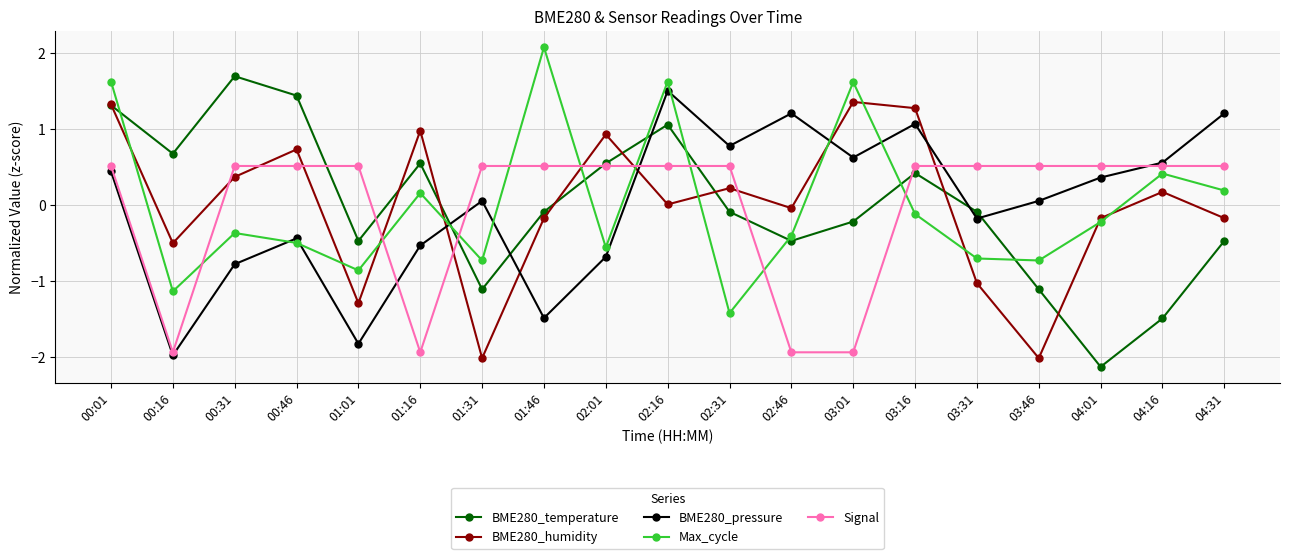

How many values in the BME280_pressure series exceed 0?

11